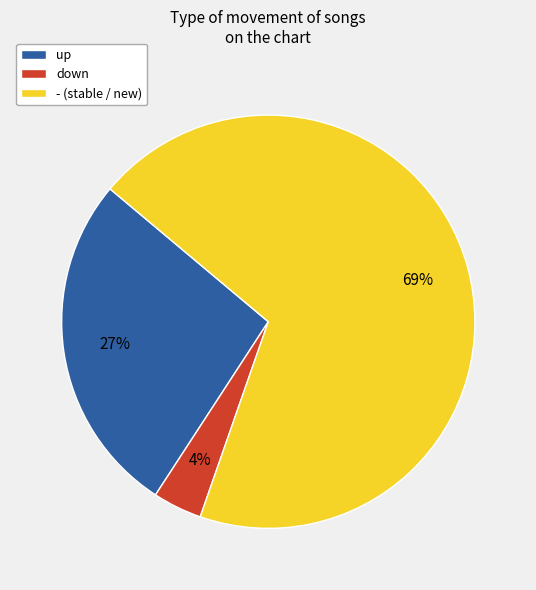

Is the sum of - and up greater than half?

Yes